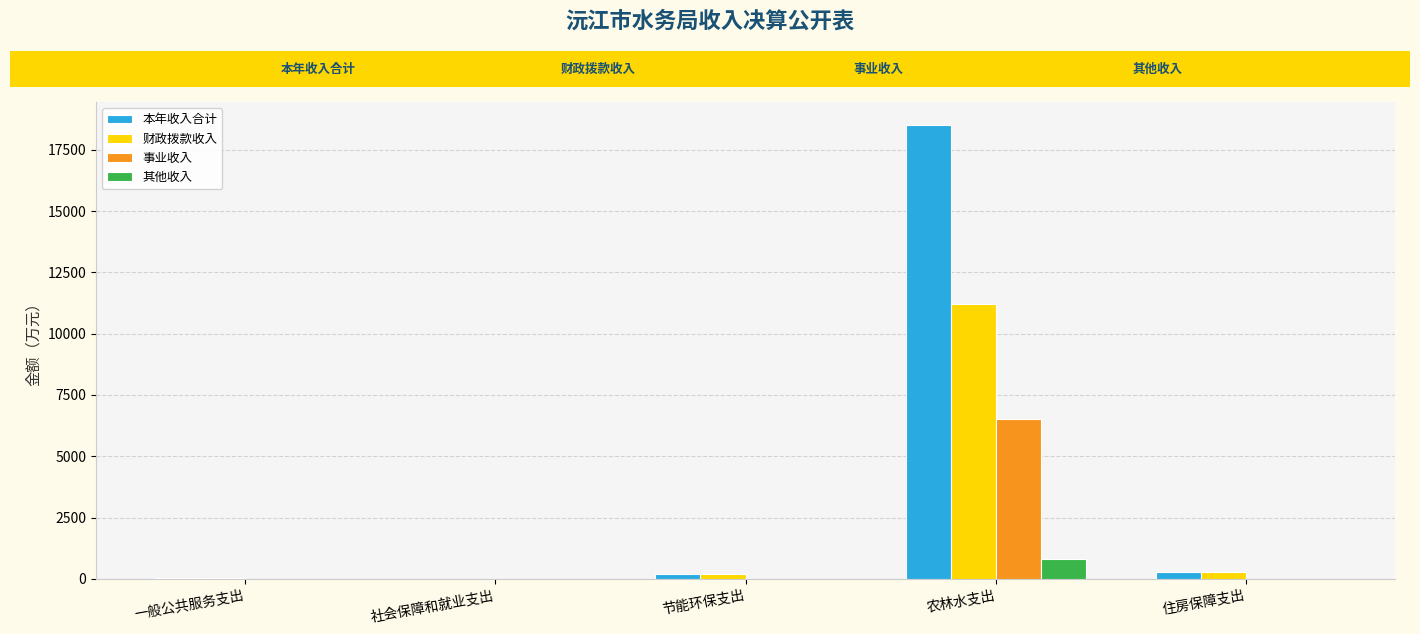

What is the average value of the 事业收入 series?

1303.6